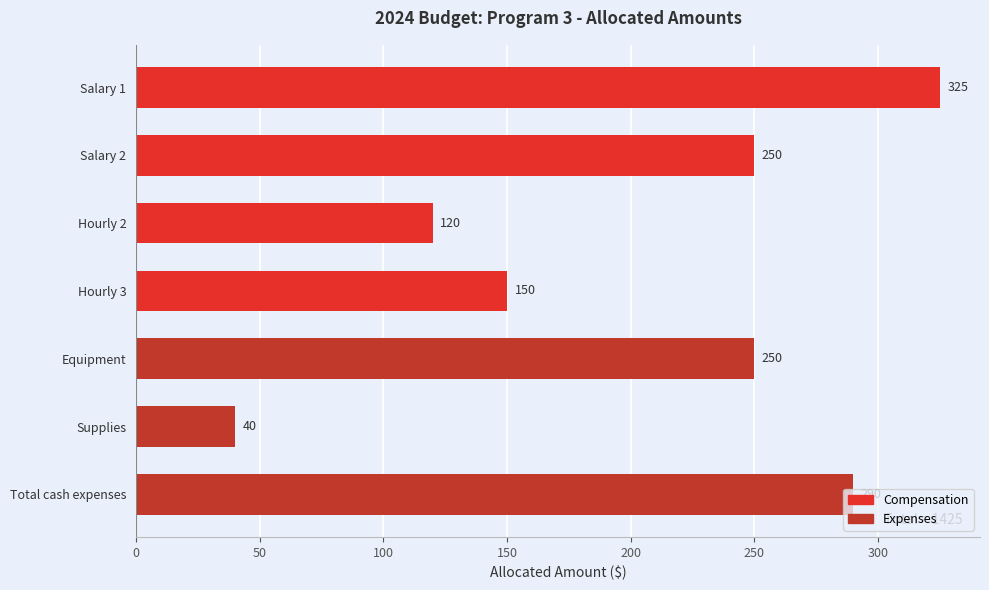

What is the approximate value at Supplies?

40